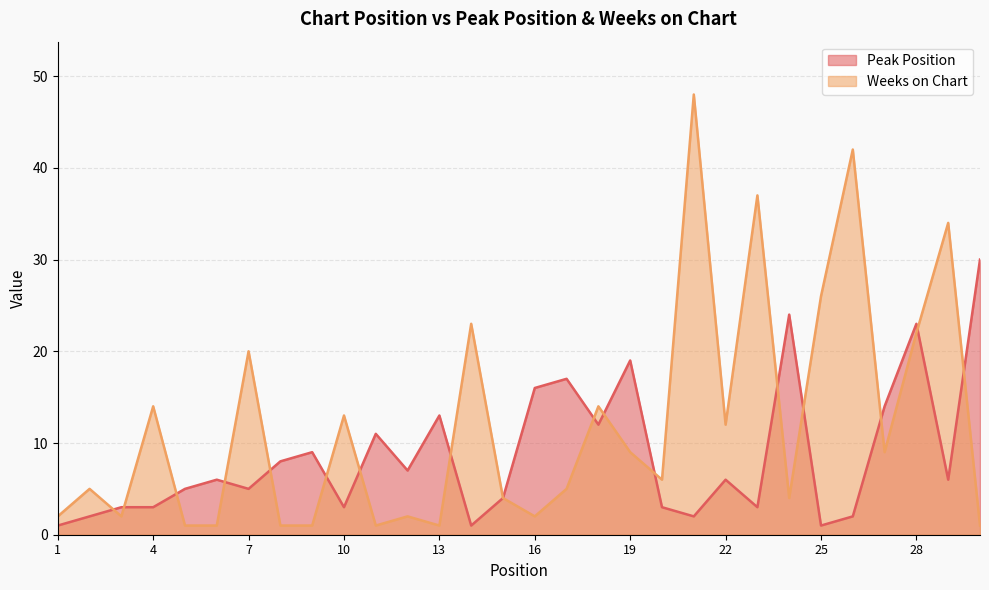

What is the value of the Peak Position point at the 17th from the left?

17